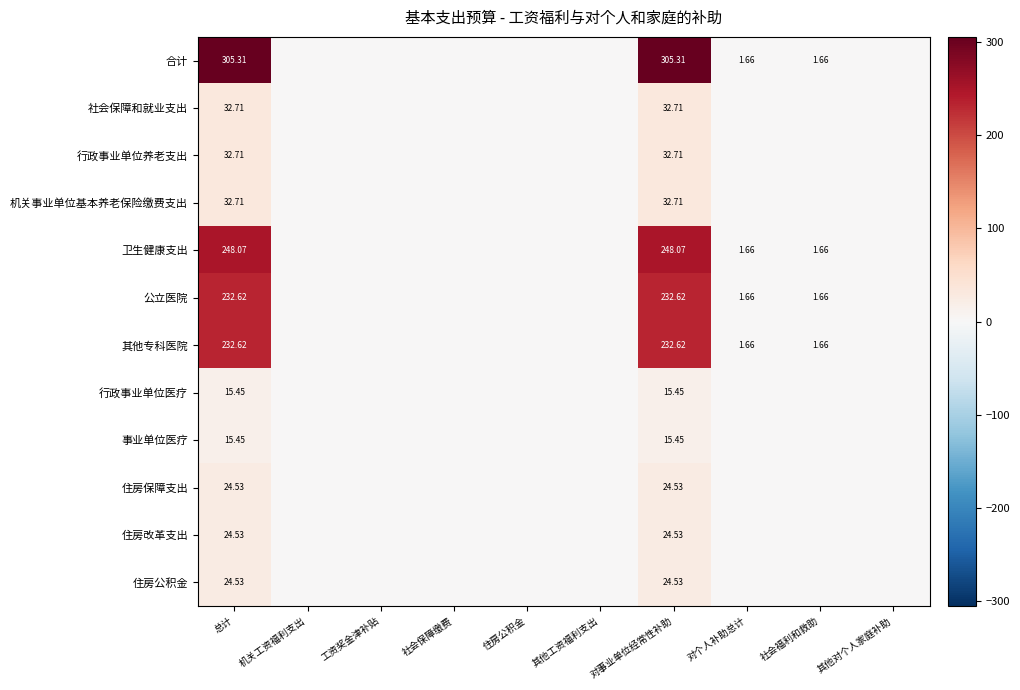

Rank the series at 机关工资福利支出 from lowest to highest value.

合计, 社会保障和就业支出, 行政事业单位养老支出, 机关事业单位基本养老保险缴费支出, 卫生健康支出, 公立医院, 其他专科医院, 行政事业单位医疗, 事业单位医疗, 住房保障支出, 住房改革支出, 住房公积金